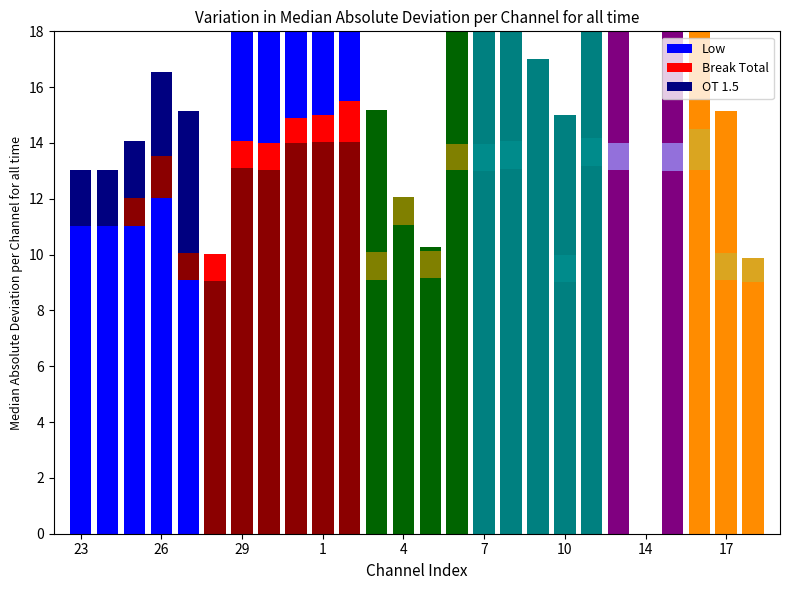

Which series has the widest spread of values?

Low